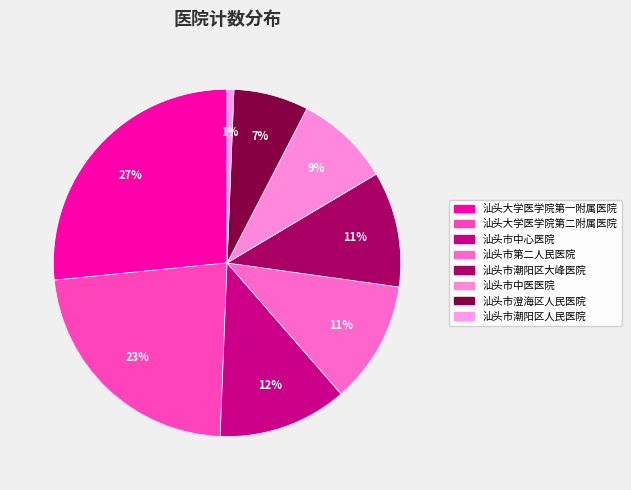

Approximately how many times larger is the value at 汕头大学医学院第一附属医院 compared to 汕头市中心医院?

2.2